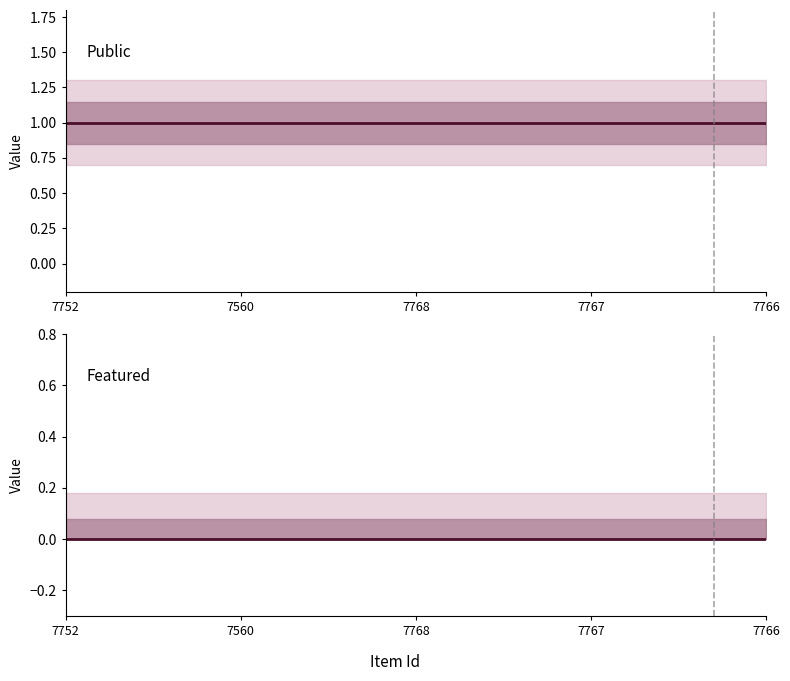

What are all the series names shown in the legend?

public, featured